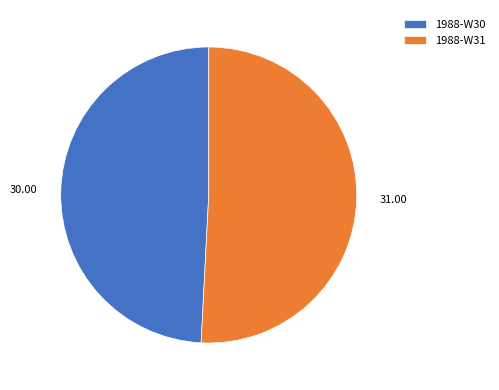

How many segments does this pie chart have?

2